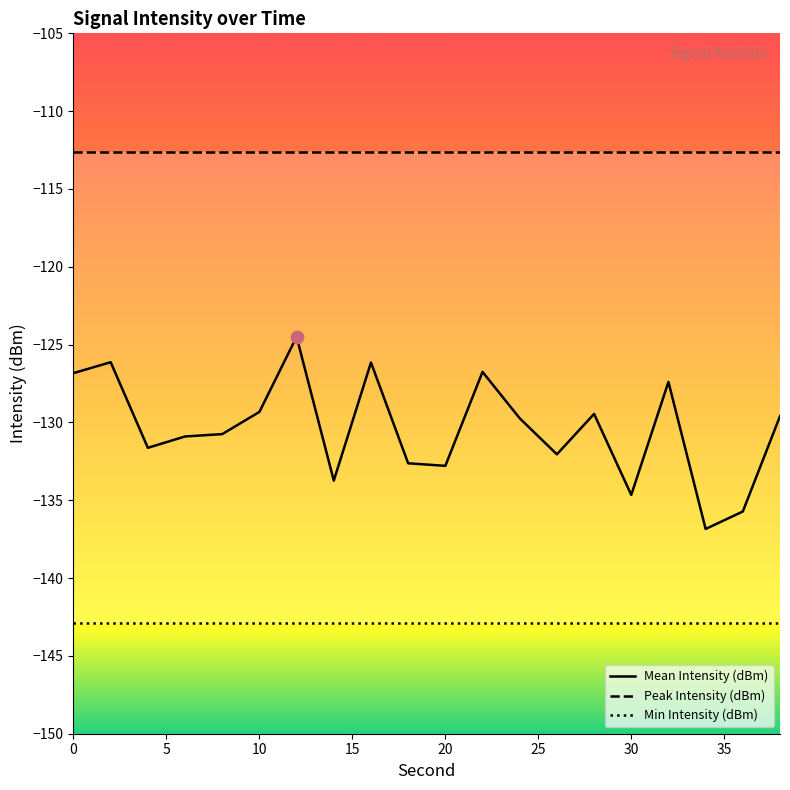

What is the highest value of the Mean Intensity (dBm) series?

-124.5